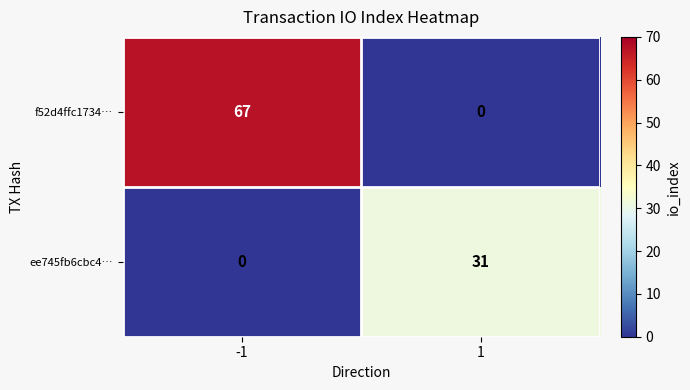

What is the difference between the ee745fb6cbc4… values at -1 and 1?

31